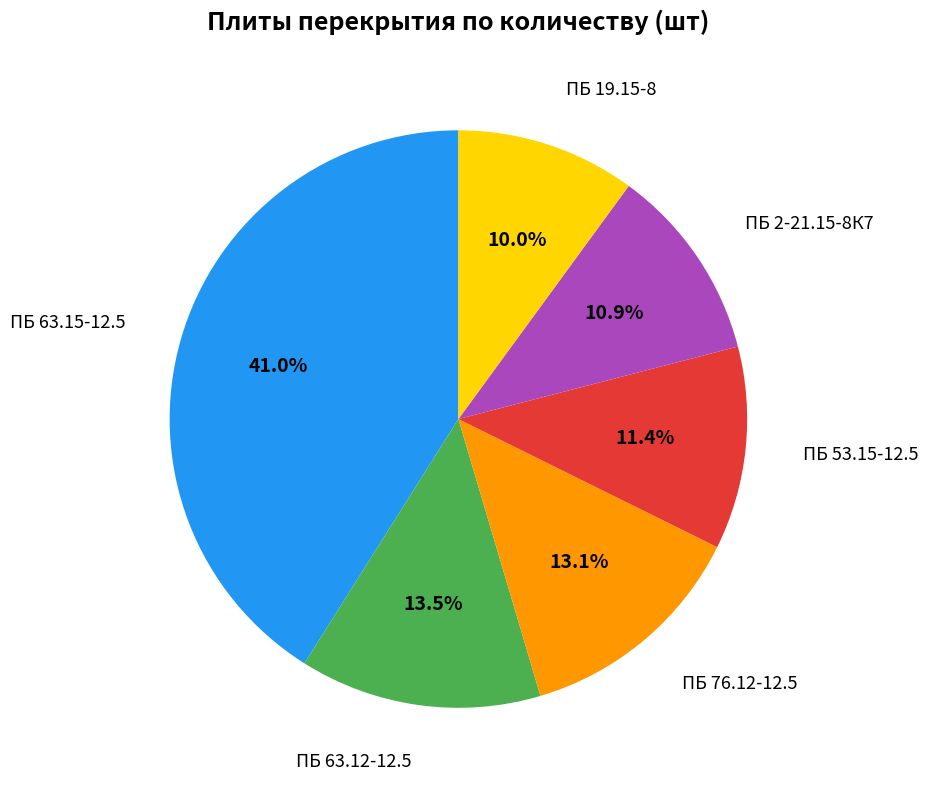

Is there a majority slice in this chart?

No